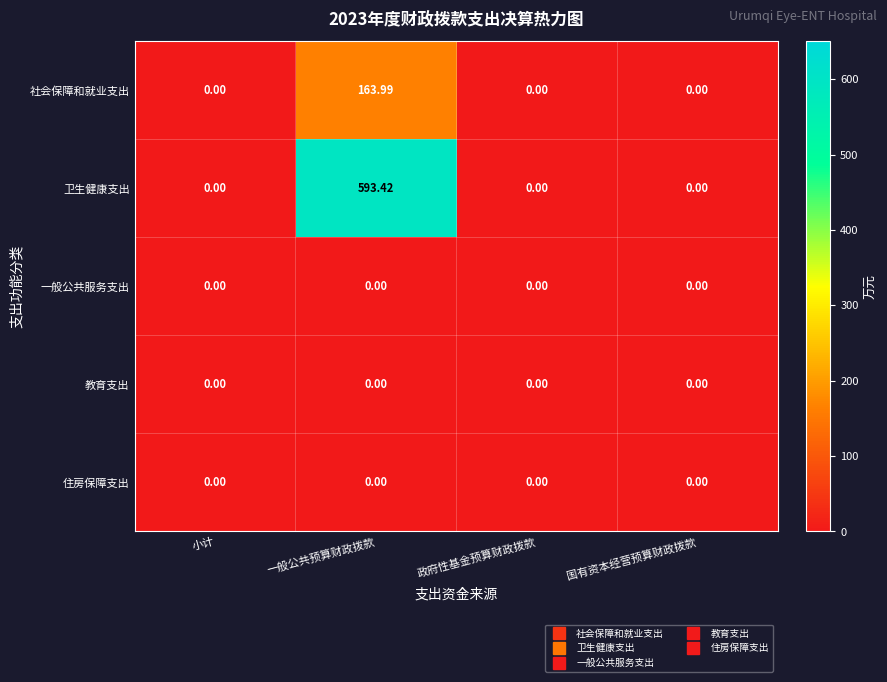

Which series has the largest range (max minus min)?

卫生健康支出